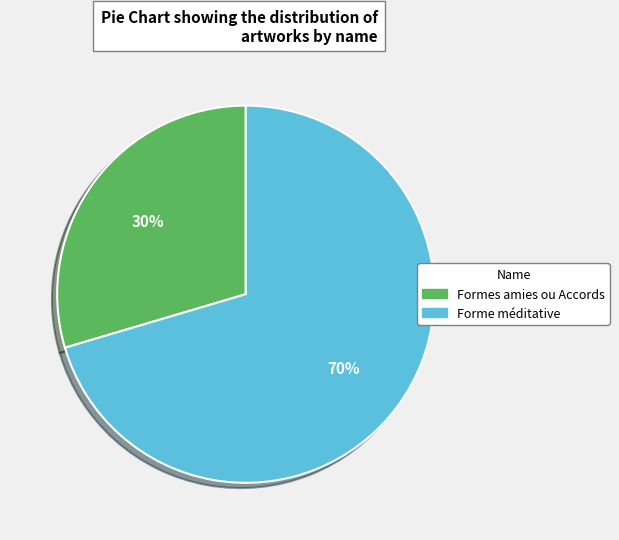

To the nearest percent, what is the combined percentage of Forme méditative and Formes amies ou Accords?

100%